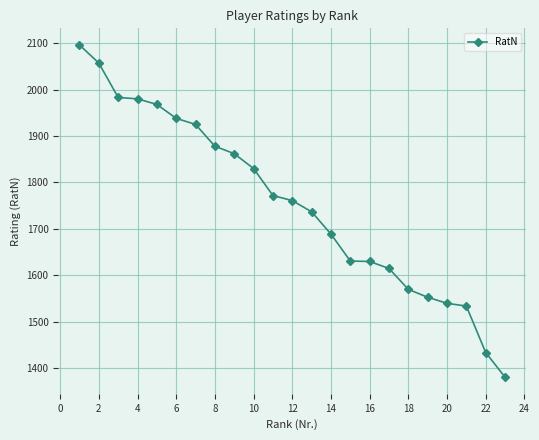

What is the smallest value displayed?

1381